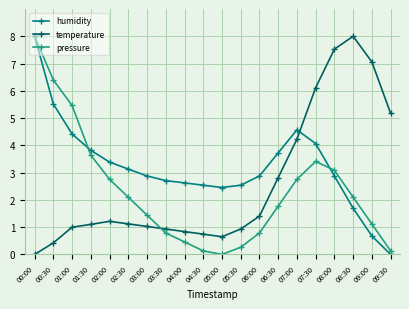

What is the average value of the temperature series?

2.6